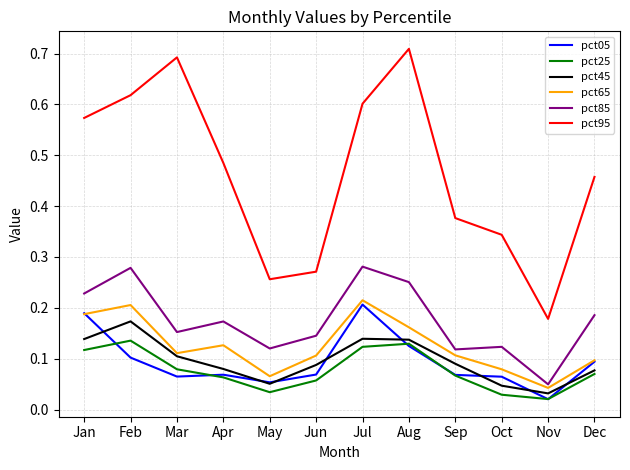

True or false: pct45 has more than 0 points higher than both neighbors.

True